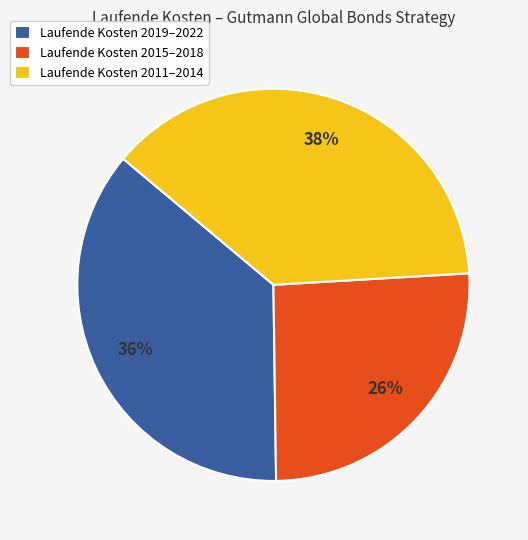

What is the largest slice in the pie chart?

Laufende Kosten 2011–2014